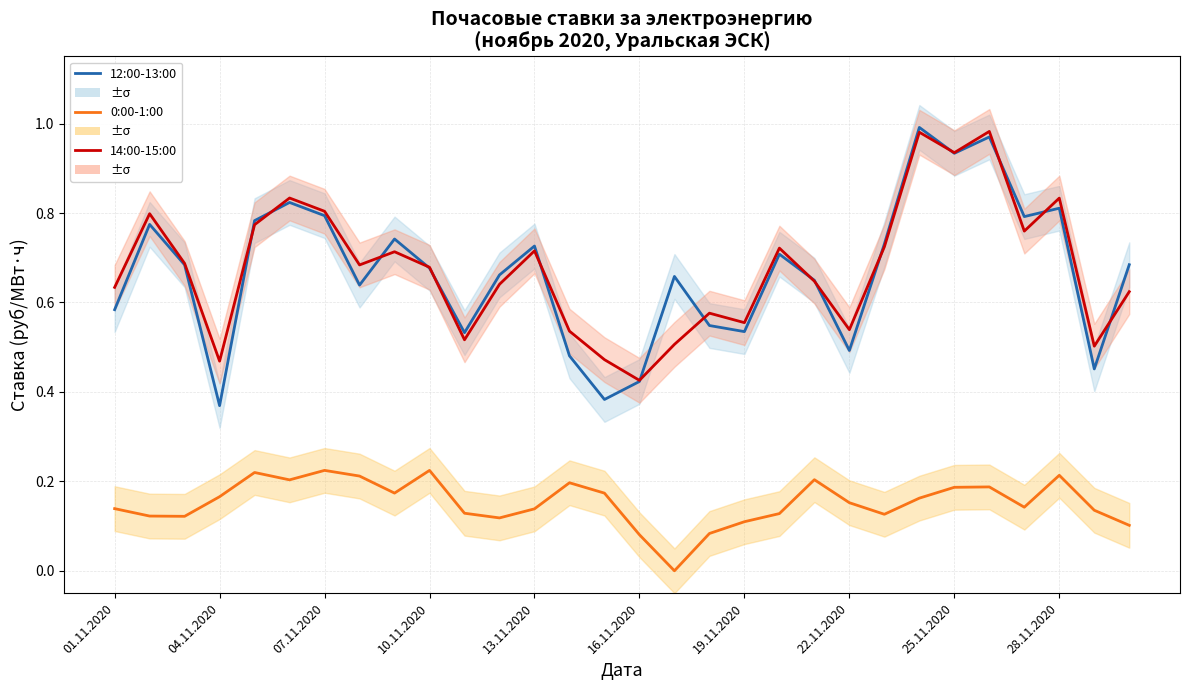

Which series changed the most between 04.11.2020 and 19.11.2020?

12:00-13:00